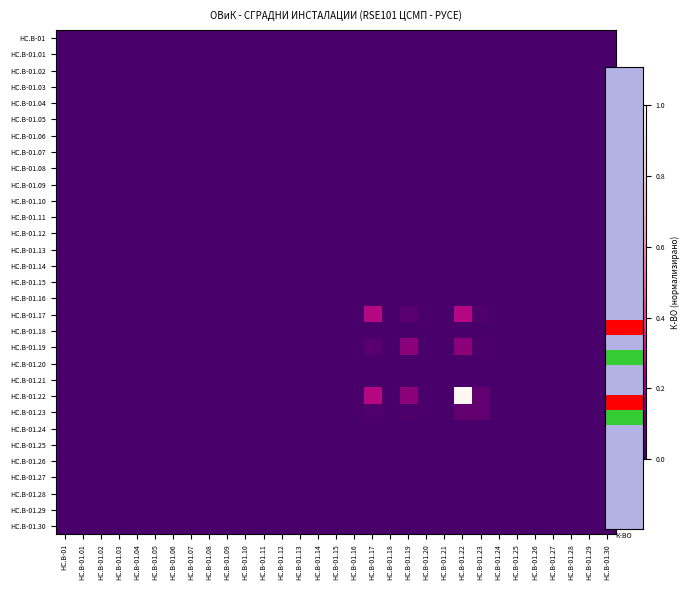

At how many categories does at least one series exceed 0?

4